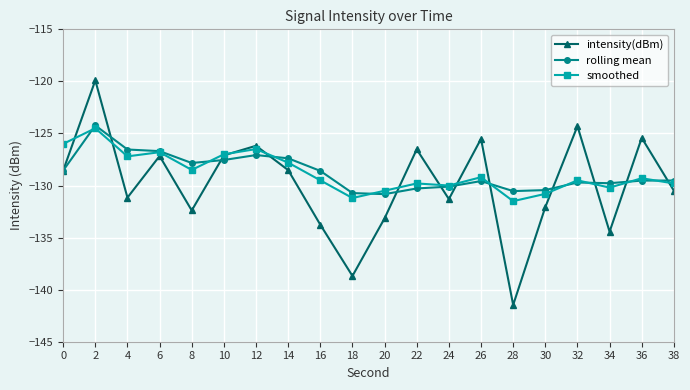

Is it true that intensity(dBm) equals -128.5 at 14?

True